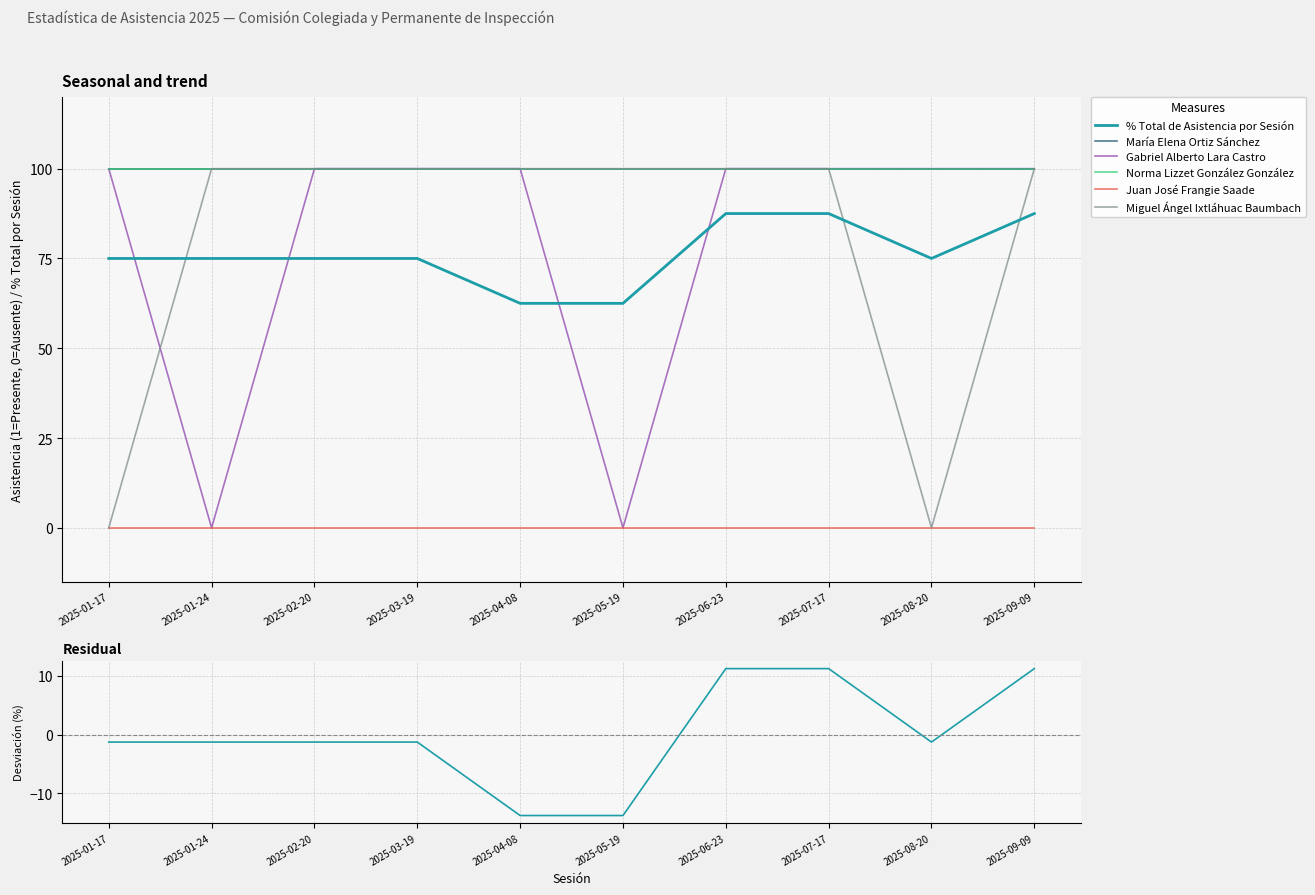

Which has a higher value, 2025-04-08 or 2025-08-20?

2025-08-20